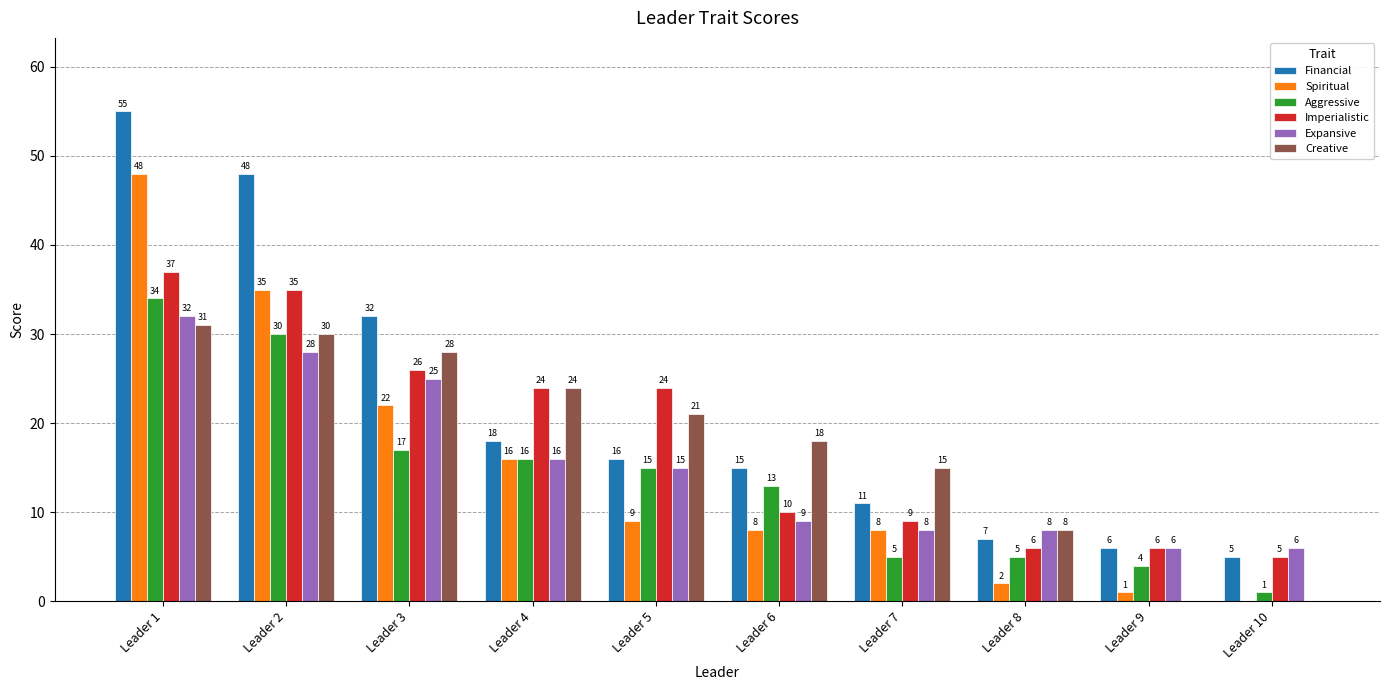

How many data points does each series have?

10